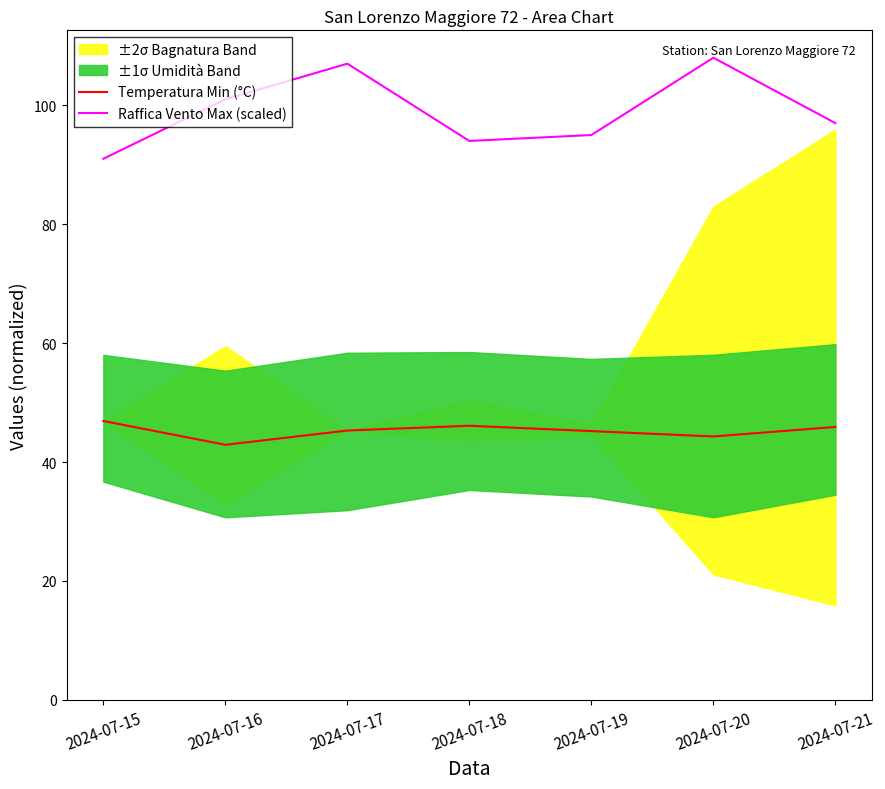

What is the sum of the Raffica Vento Max (scaled) values at 2024-07-15 and 2024-07-16?

192.0